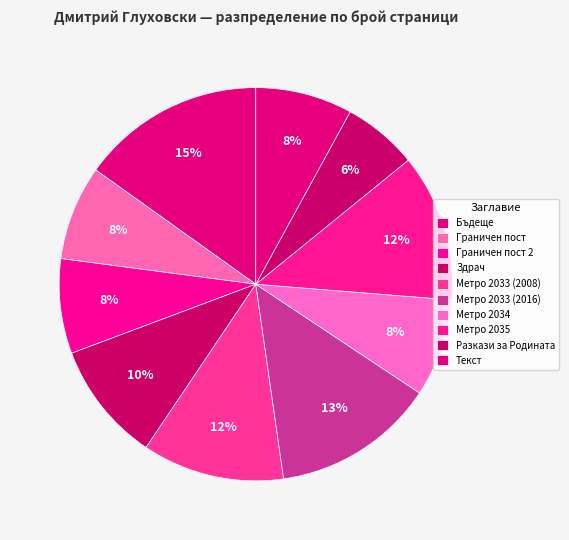

What percentage is NOT represented by Граничен пост 2?

92.2%